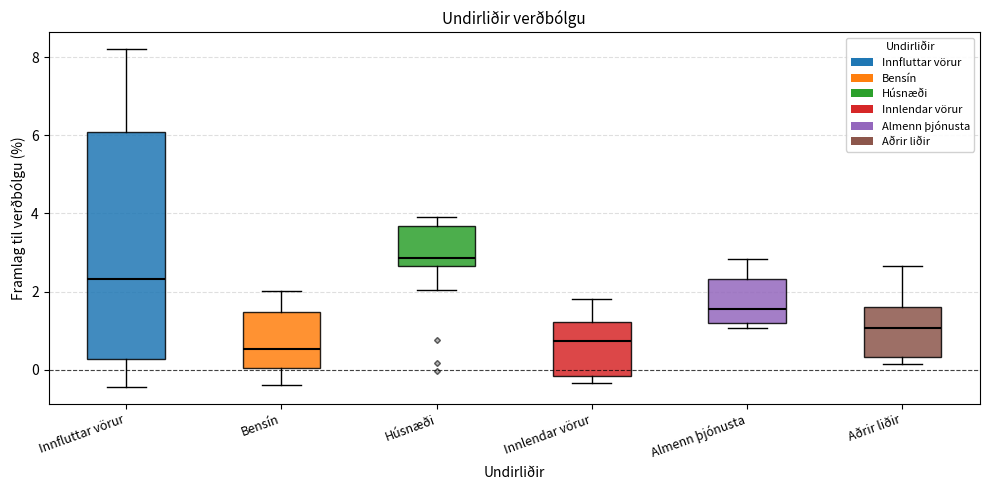

Which box is the tallest, from its lower edge to its upper edge?

Innfluttar vörur